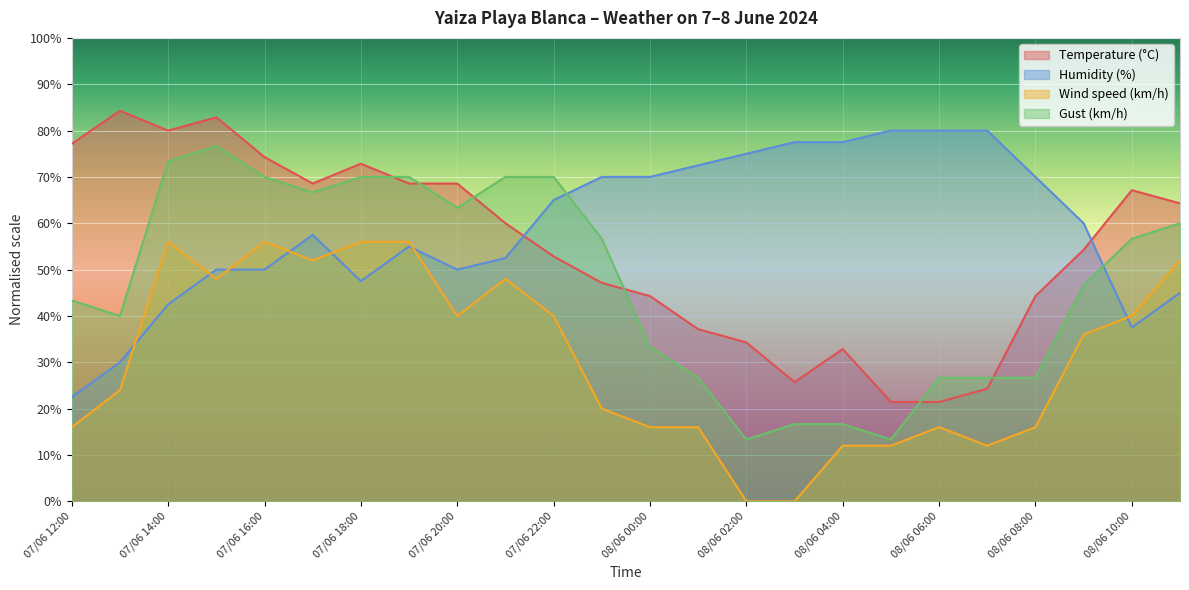

Reading left to right, transcribe all the data shown in this chart.

Temperature (°C): 77.1	84.3	80.0	82.9	74.3	68.6	72.9	68.6	68.6	60.0	52.9	47.1	44.3	37.1	34.3	25.7	32.9	21.4	21.4	24.3	44.3	54.3	67.1	64.3
Humidity (%): 22.5	30.0	42.5	50.0	50.0	57.5	47.5	55.0	50.0	52.5	65.0	70.0	70.0	72.5	75.0	77.5	77.5	80.0	80.0	80.0	70.0	60.0	37.5	45.0
Wind speed (km/h): 16.0	24.0	56.0	48.0	56.0	52.0	56.0	56.0	40.0	48.0	40.0	20.0	16.0	16.0	0.0	0.0	12.0	12.0	16.0	12.0	16.0	36.0	40.0	52.0
Gust (km/h): 43.3	40.0	73.3	76.7	70.0	66.7	70.0	70.0	63.3	70.0	70.0	56.7	33.3	26.7	13.3	16.7	16.7	13.3	26.7	26.7	26.7	46.7	56.7	60.0